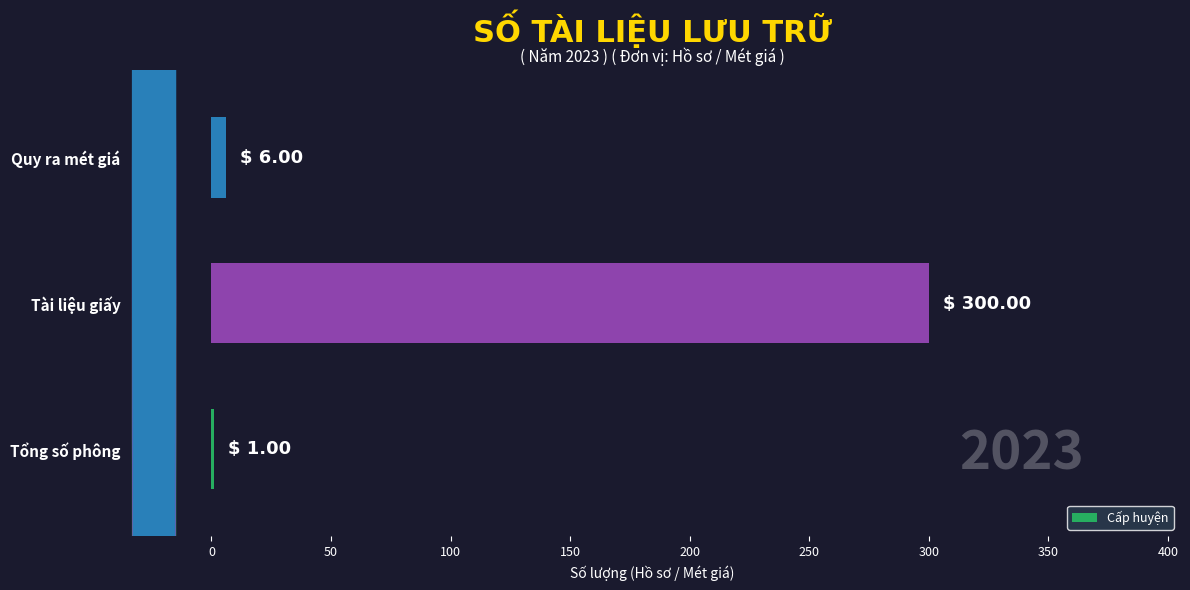

At which label is the value closest to 150?

Quy ra mét giá